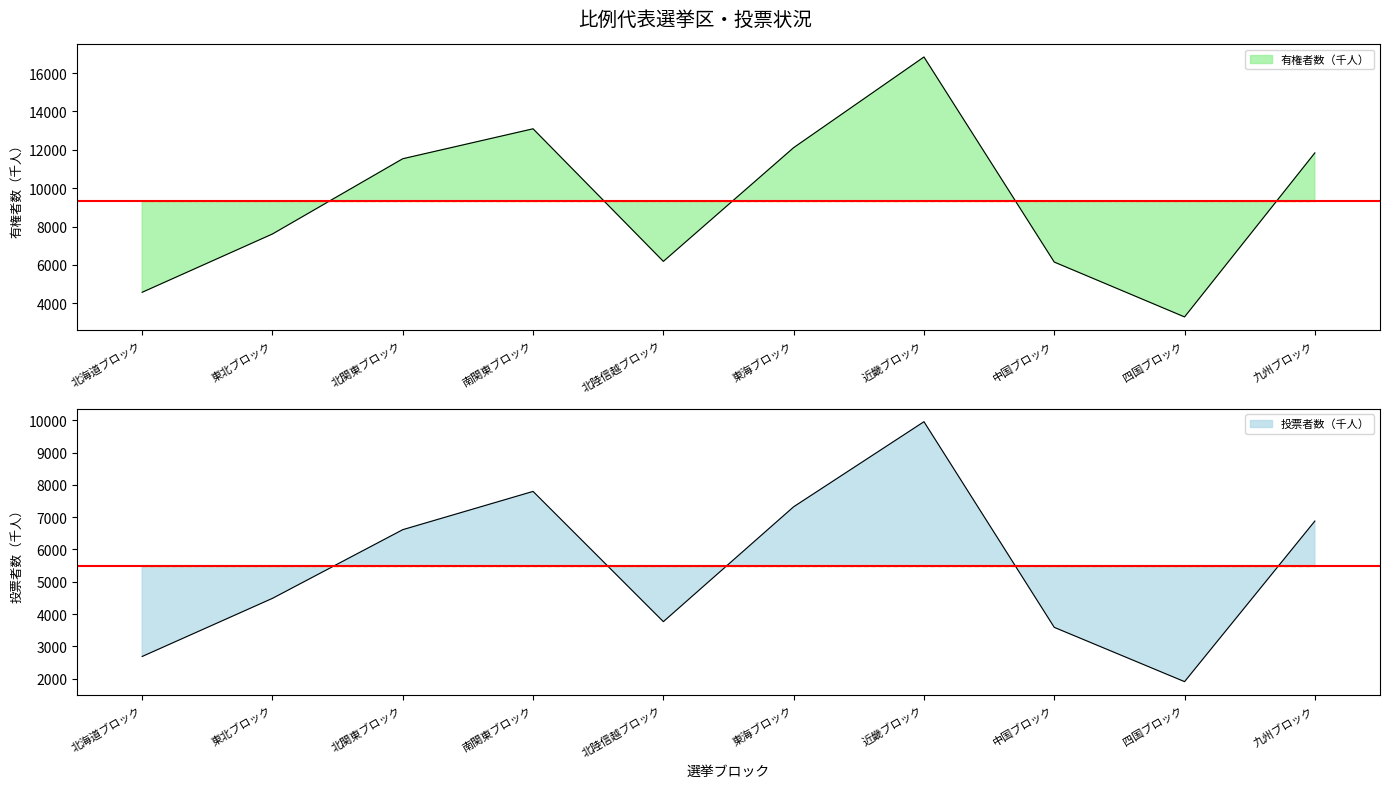

Is it true that 投票者数（千人） equals 7796 at 南関東ブロック?

True